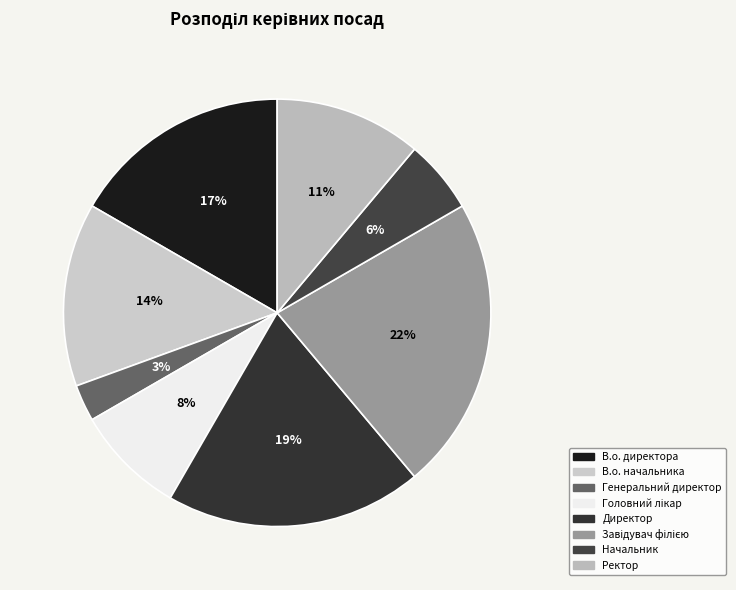

Rank the categories by value from lowest to highest.

Генеральний директор, Начальник, Головний лікар, Ректор, В.о. начальника, В.о. директора, Директор, Завідувач філією